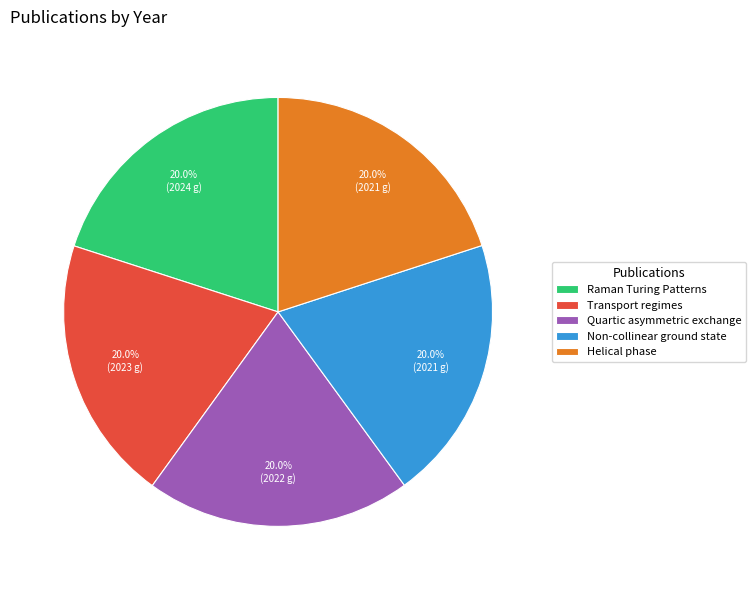

What is the ratio of the value at Transport regimes to the value at Non-collinear ground state?

1.0